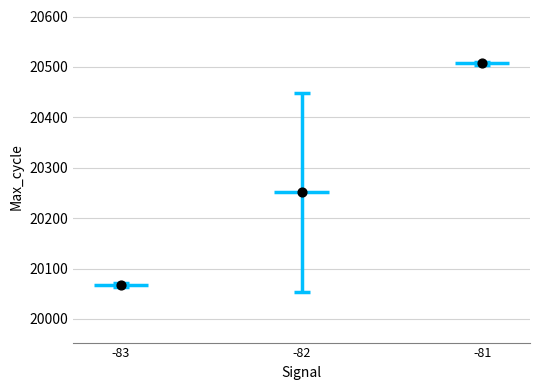

What is the average Y value?

20275.4